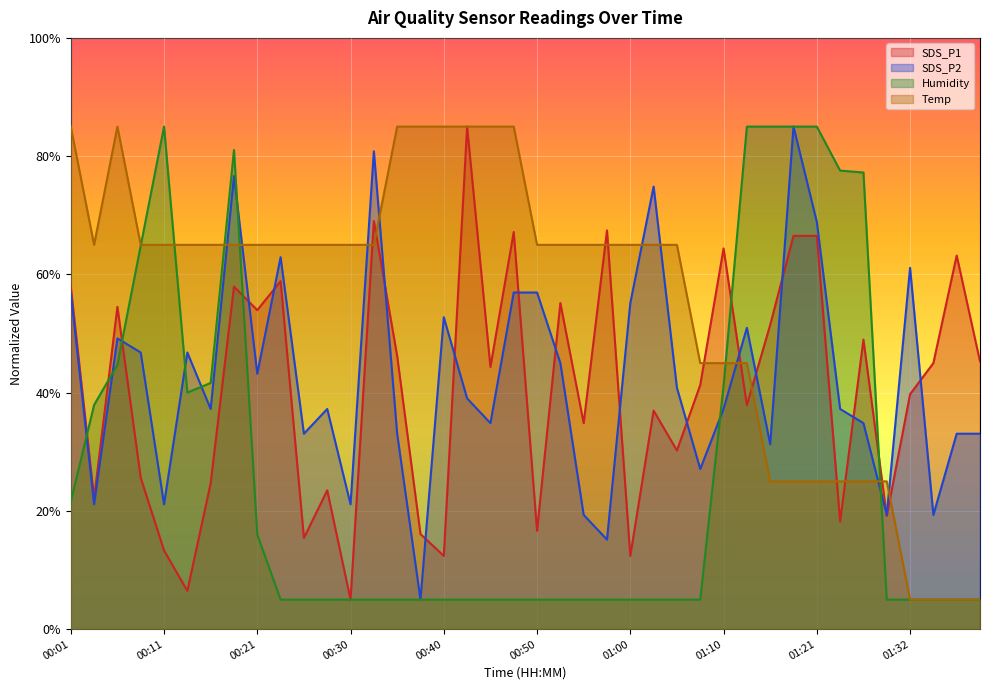

List the labels in order of SDS_P1 value, largest first.

00:43, 00:33, 00:58, 00:48, 01:18, 01:21, 01:10, 01:37, 00:23, 00:01, 00:18, 00:53, 00:06, 00:21, 01:15, 01:27, 00:35, 01:40, 01:35, 00:45, 01:07, 01:32, 01:13, 01:02, 00:55, 01:05, 00:08, 00:16, 00:28, 00:03, 01:30, 01:24, 00:50, 00:38, 00:26, 00:11, 00:40, 01:00, 00:13, 00:30